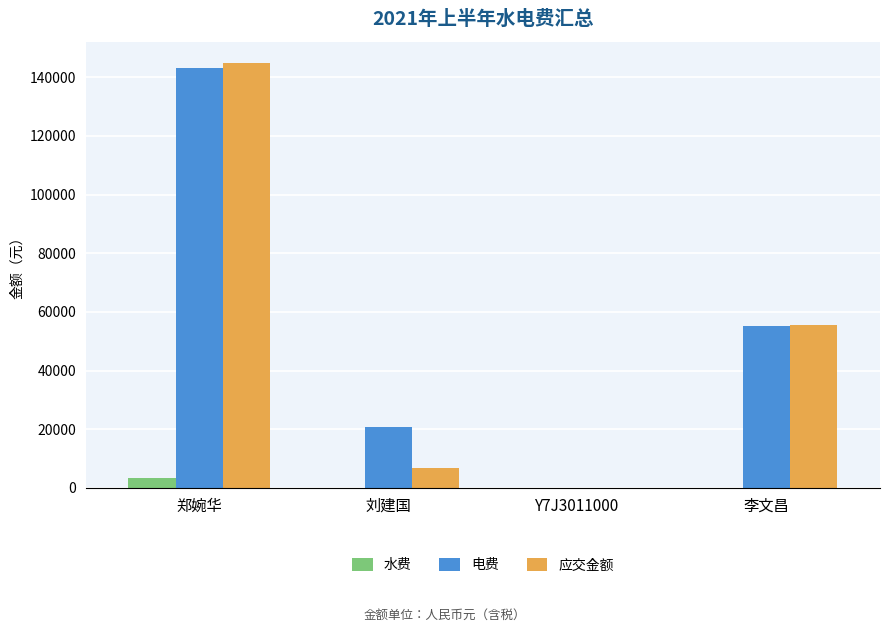

Count the number of categories in the chart.

4